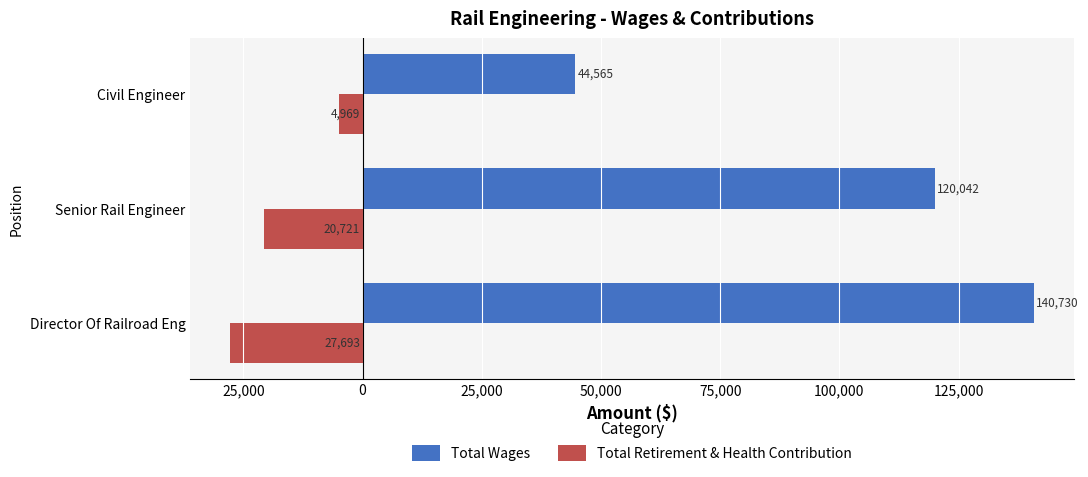

What is the difference between the second highest and minimum values in the Total Retirement & Health Contribution series?

6972